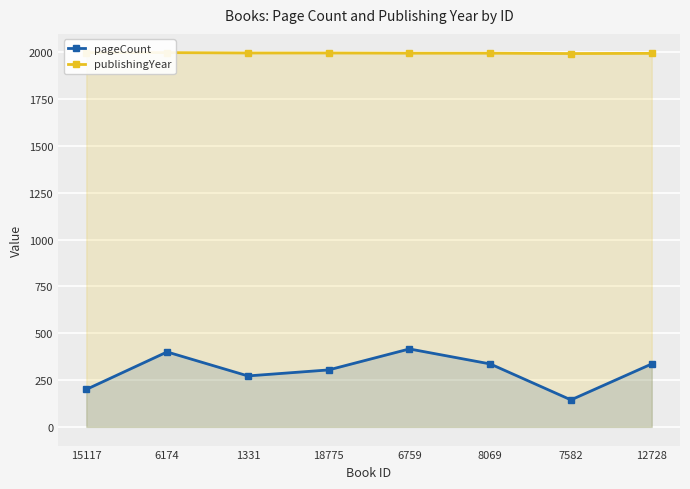

In publishingYear, how many points are lower than both neighbors (excluding endpoints)?

1